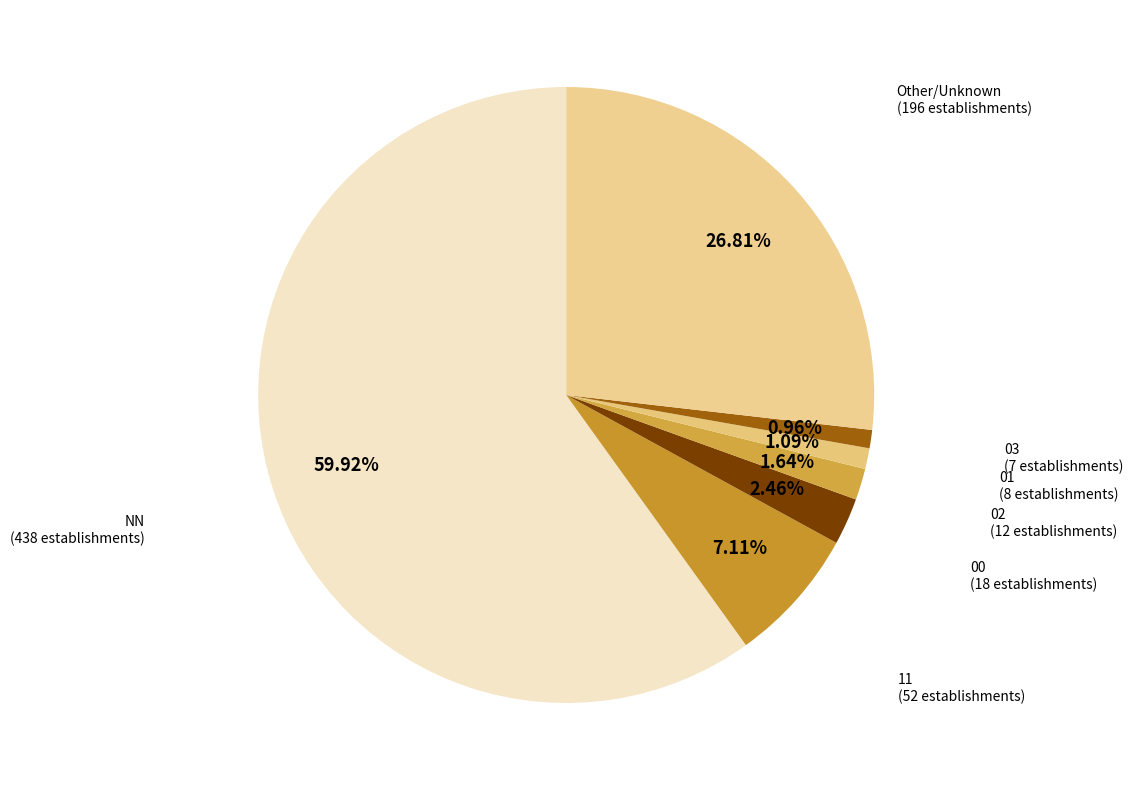

Rank the categories by value from highest to lowest.

NN, Other, 11, 00, 02, 01, 03